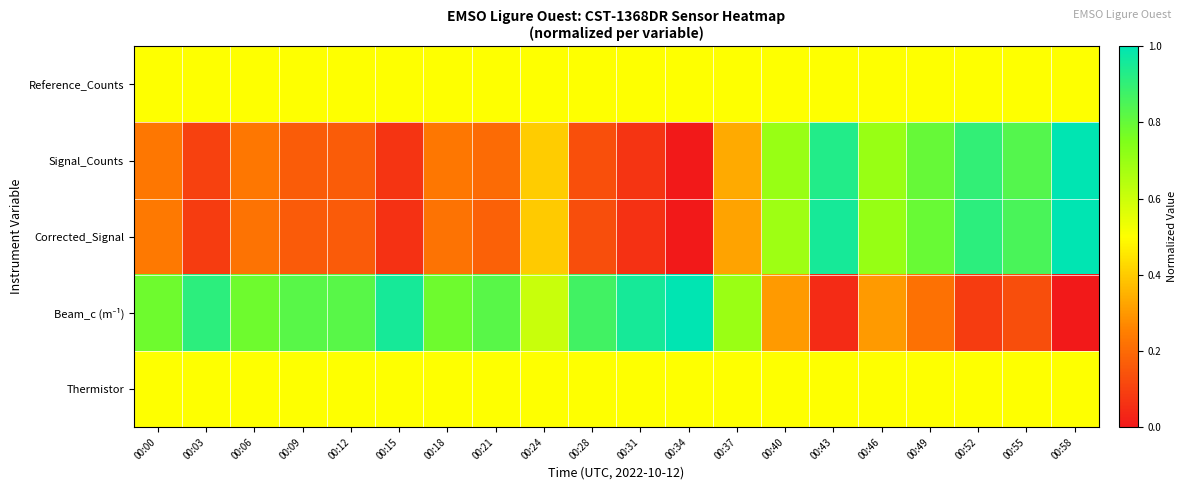

Between 00:46 and 00:03, which is larger?

00:46